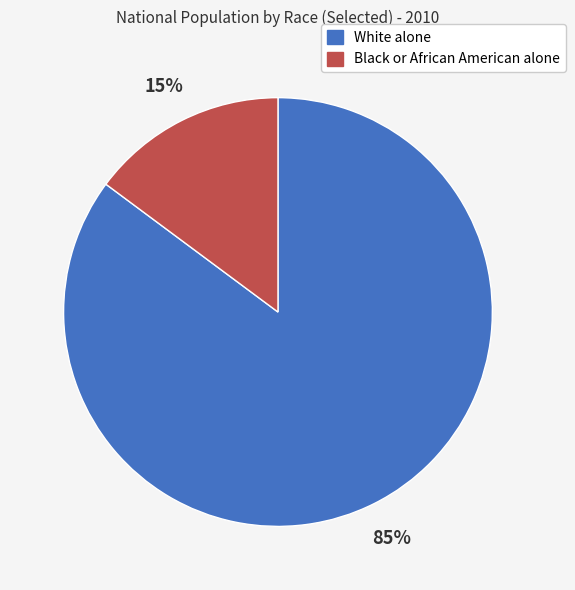

Is the sum of Black or African American alone and White alone greater than half?

Yes